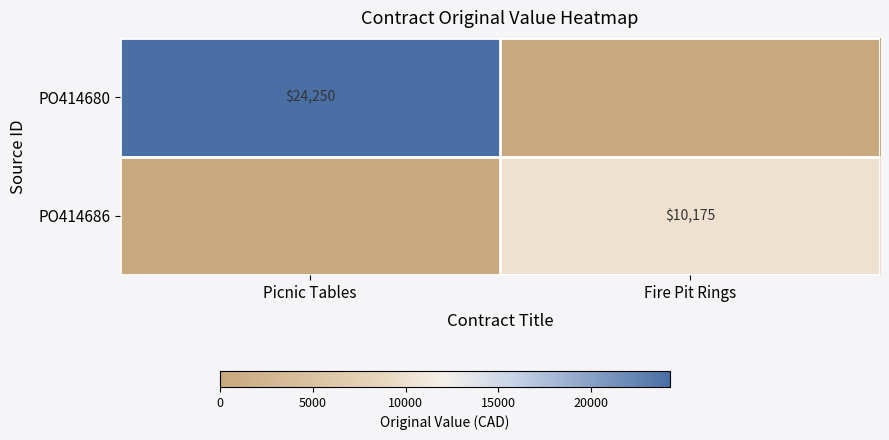

The PO414680 series shows 24250 at Picnic Tables. True or false?

True